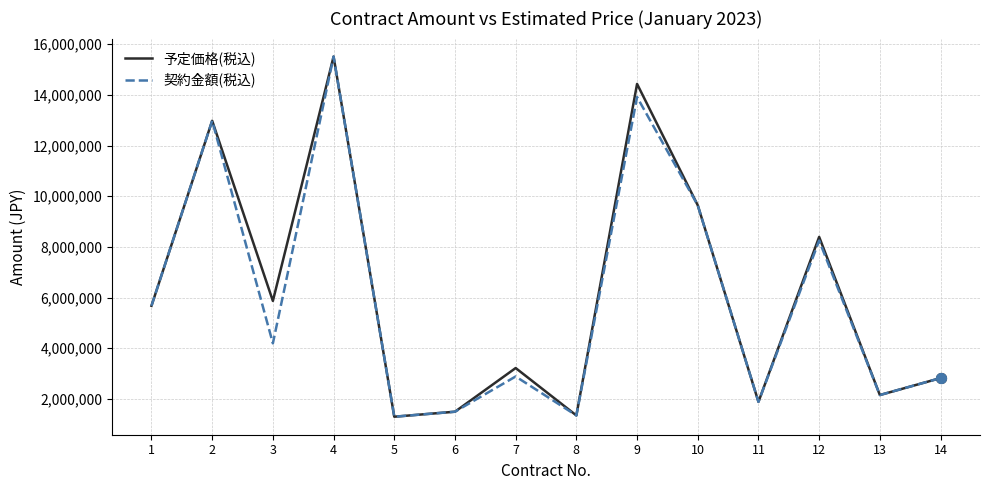

The value of 予定価格(税込) at 8 is 1348160. True or false?

True